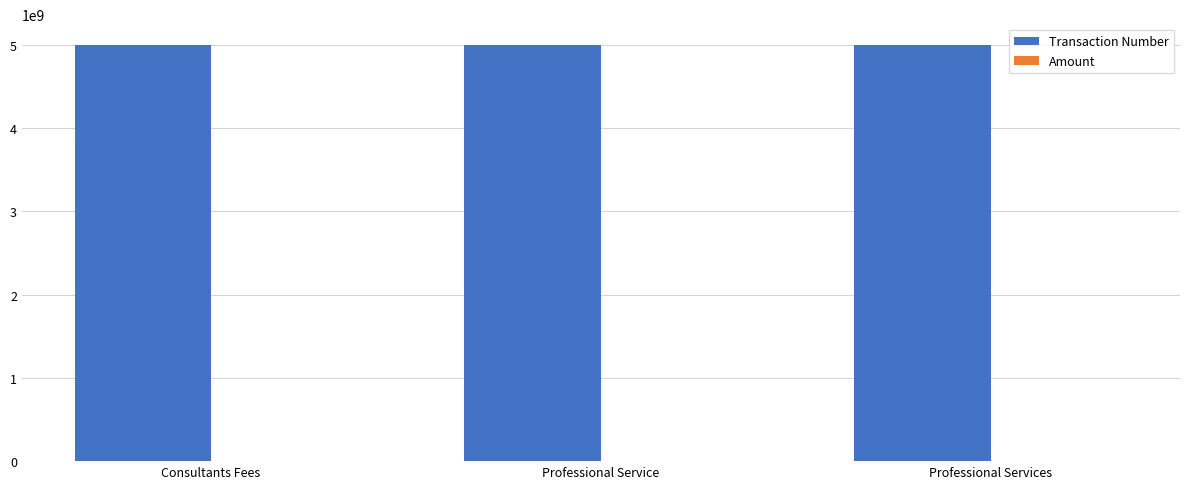

What is the difference between the Transaction Number values at Consultants Fees and Professional Service?

37708